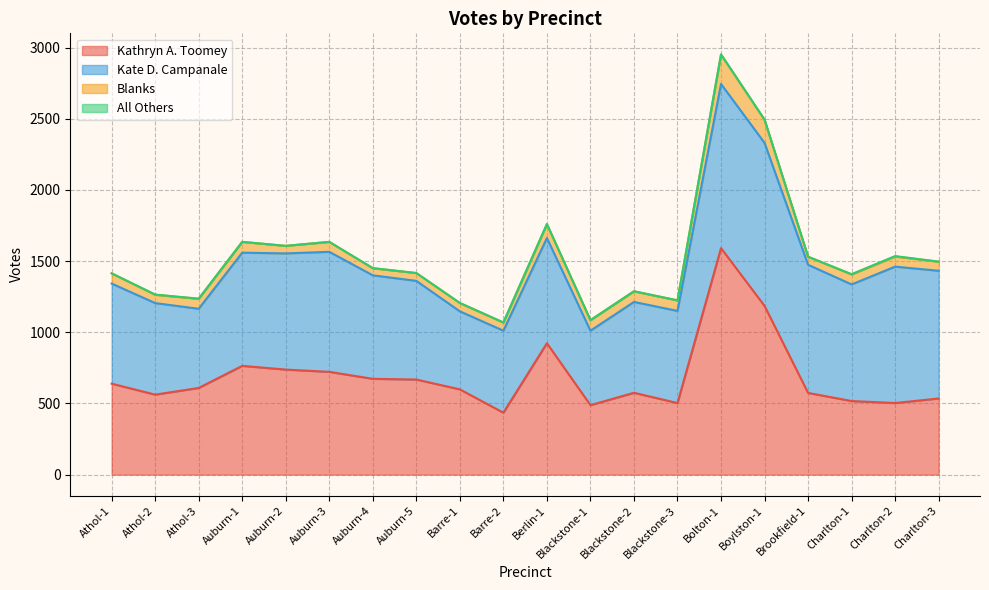

What is the greatest value displayed?

1591